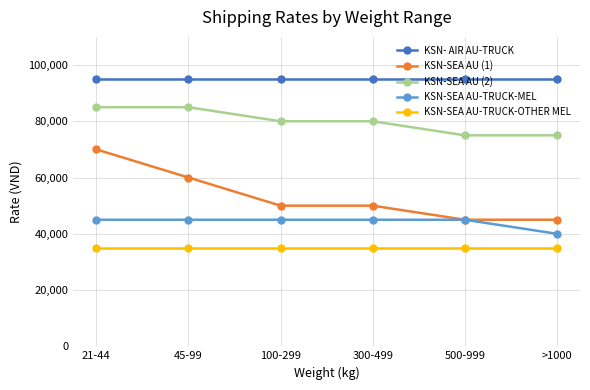

Reading left to right, what are all the values shown in this chart?

KSN- AIR AU-TRUCK: 95000	95000	95000	95000	95000	95000
KSN-SEA AU (1): 70000	60000	50000	50000	45000	45000
KSN-SEA AU (2): 85000	85000	80000	80000	75000	75000
KSN-SEA AU-TRUCK-MEL: 45000	45000	45000	45000	45000	40000
KSN-SEA AU-TRUCK-OTHER MEL: 35000	35000	35000	35000	35000	35000